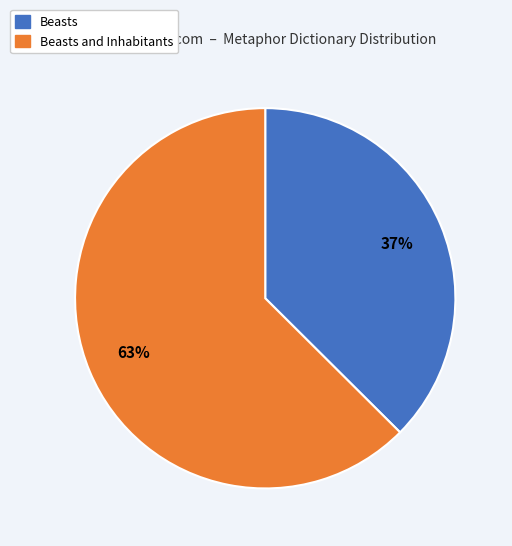

To the nearest percent, what is the average slice percentage?

50%